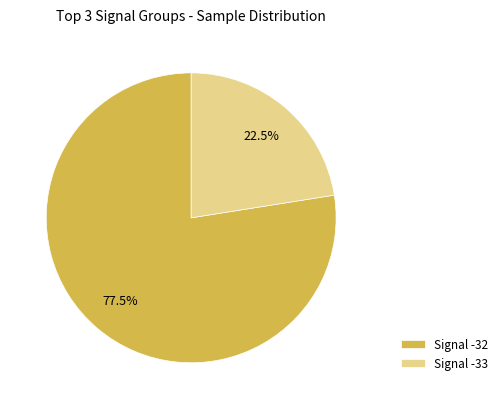

Rank the categories by value from highest to lowest.

Signal -32, Signal -33